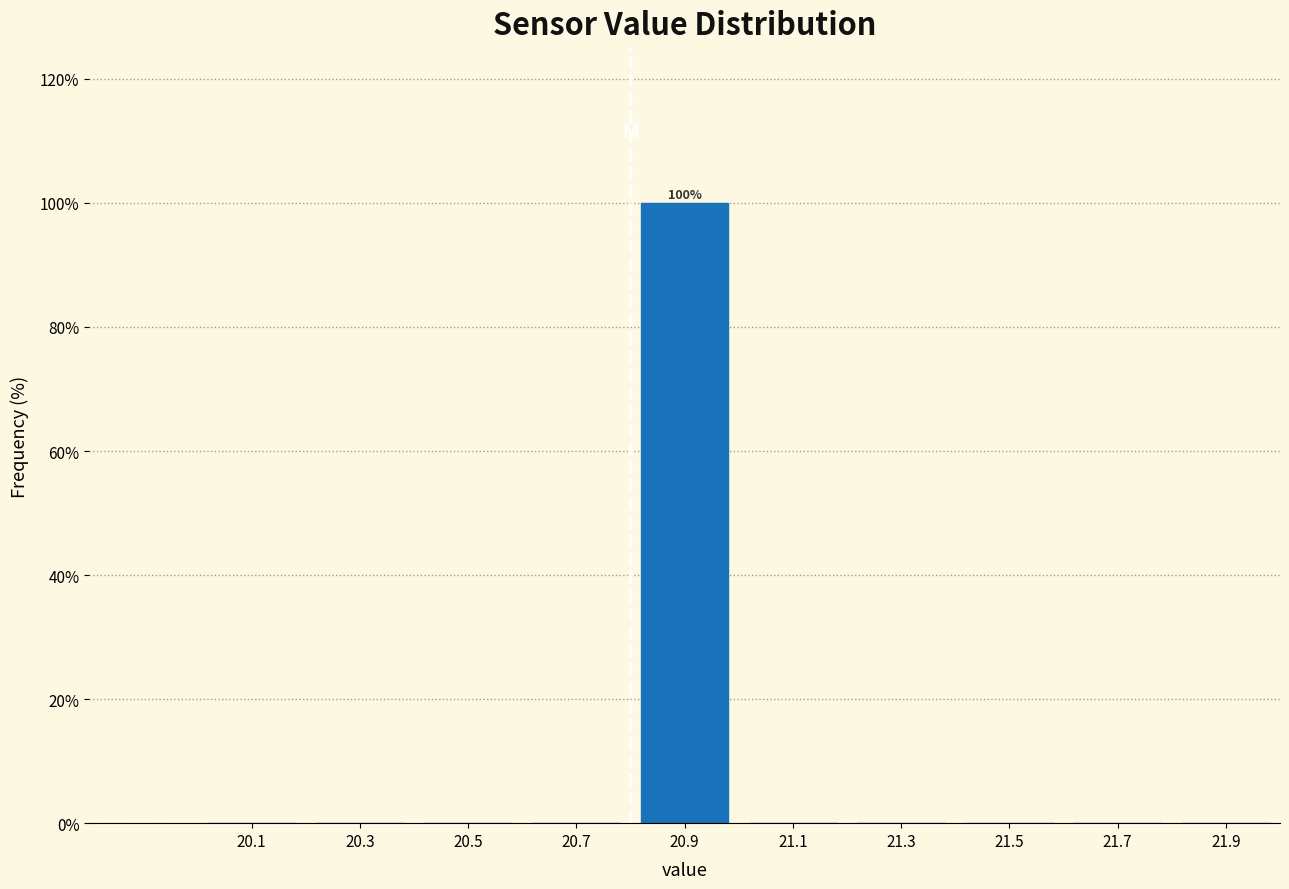

Over which range of the x-axis is the bar tallest?

20.8 to 21.0